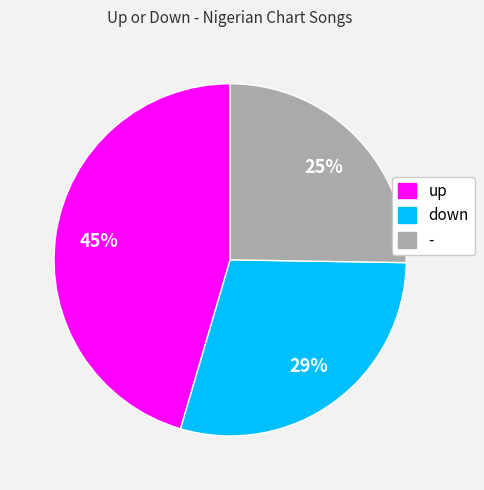

To the nearest percent, what is the difference between the largest and smallest slice percentages?

20%